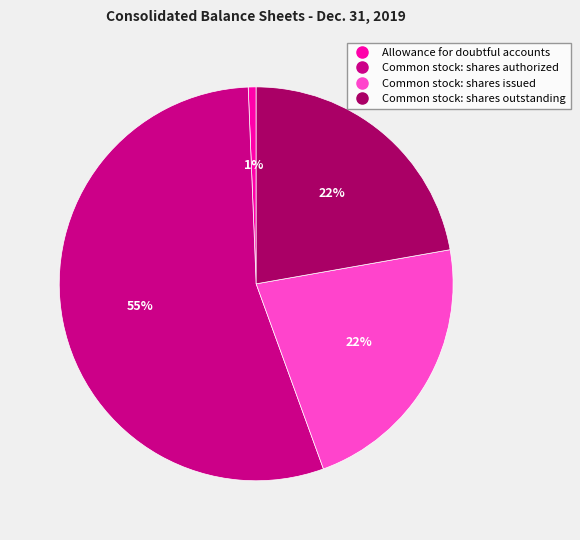

Between Common stock: shares issued and Allowance for doubtful accounts, which is larger?

Common stock: shares issued